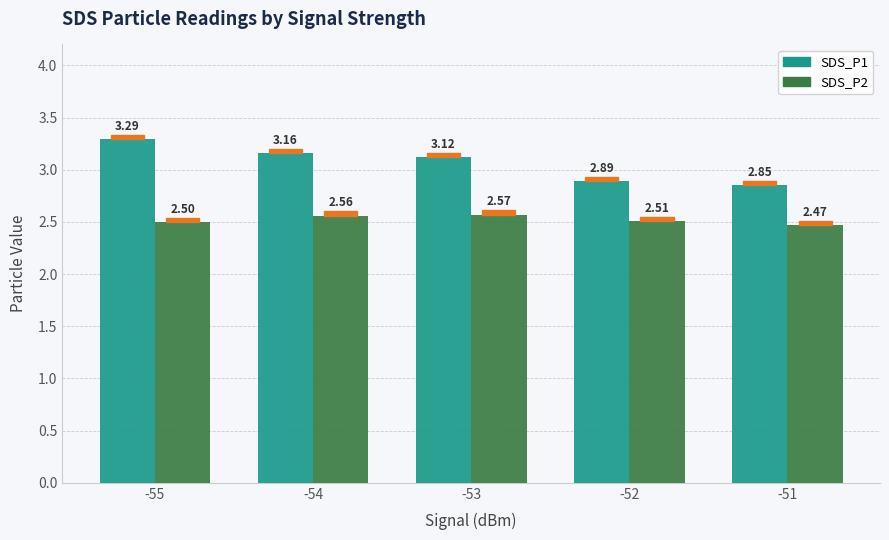

Is the value of SDS_P1 at -53 greater than the value of SDS_P2 at -52?

Yes